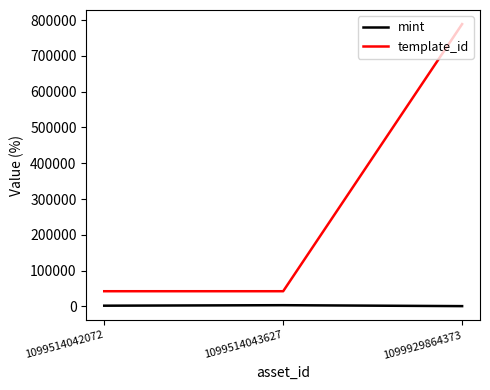

The template_id series shows 42421 at 1099514043627. True or false?

True